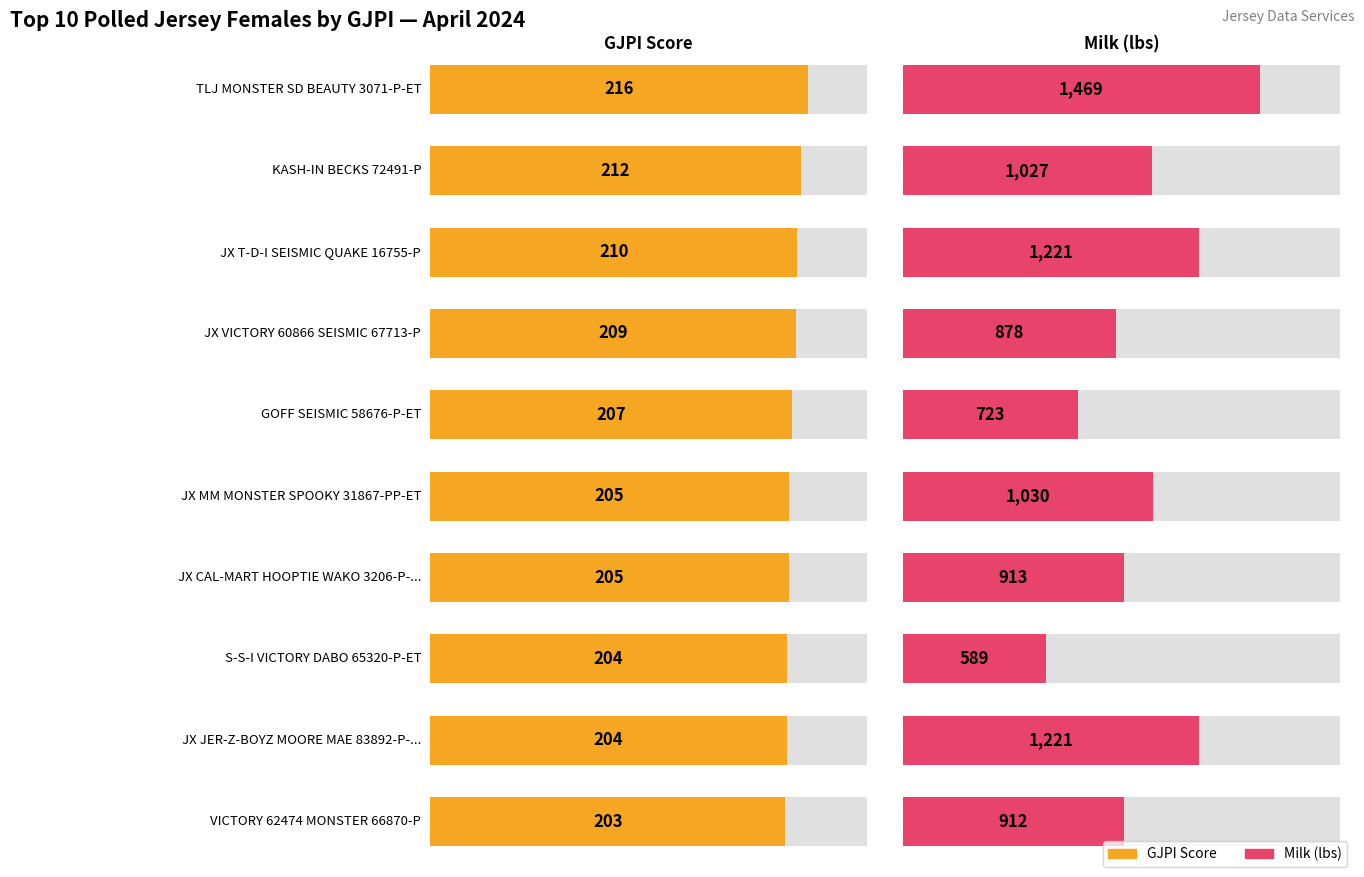

How many values in the Milk series exceed 1027?

4